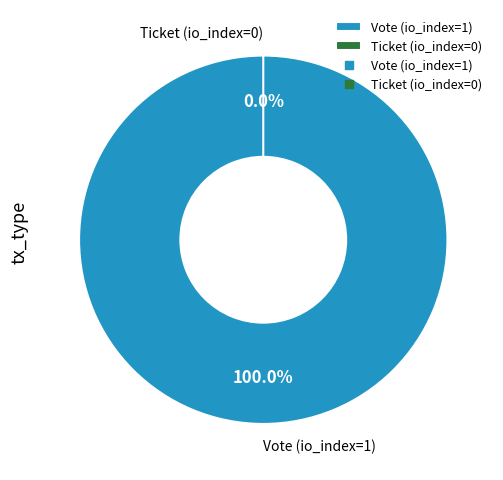

Count the number of slices in the pie.

2